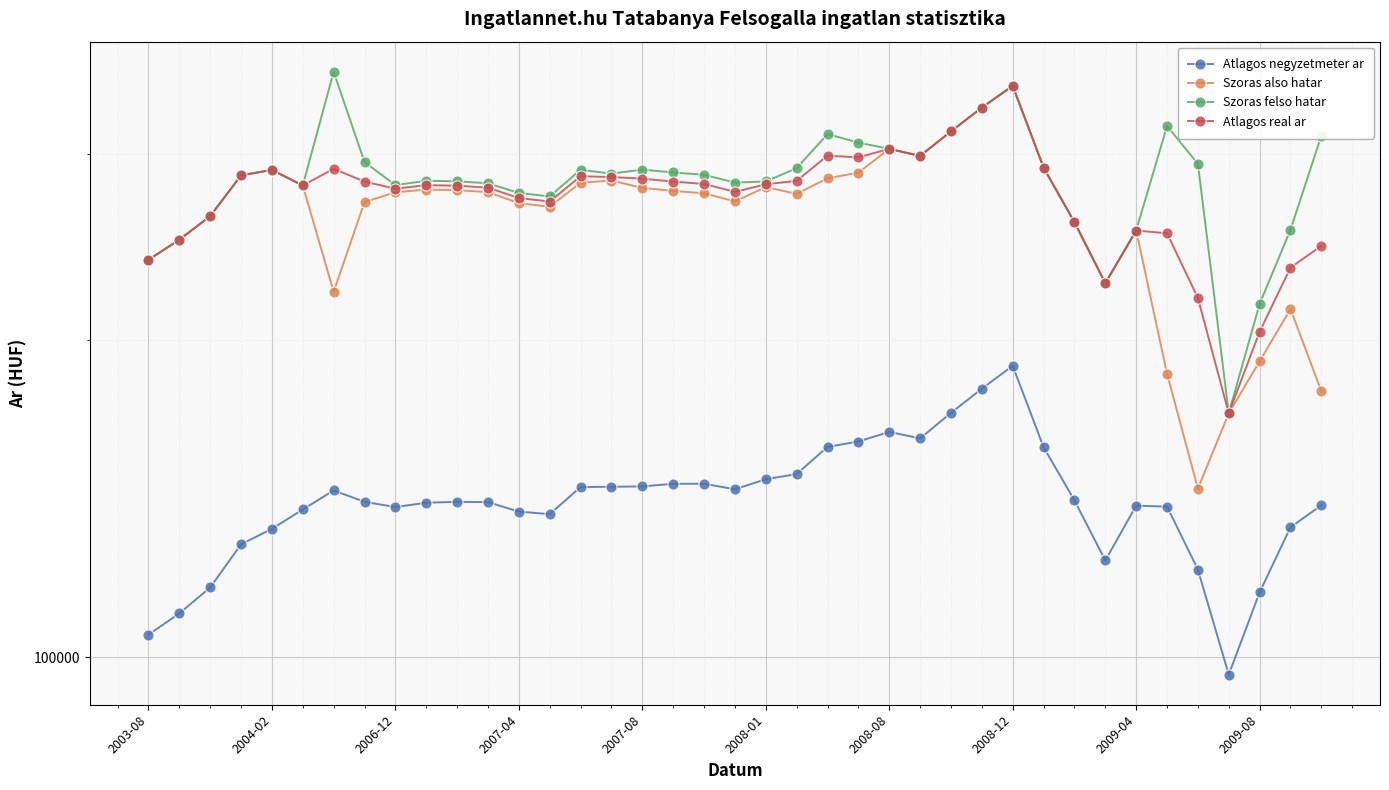

Is this an area chart (filled region under the line)?

No